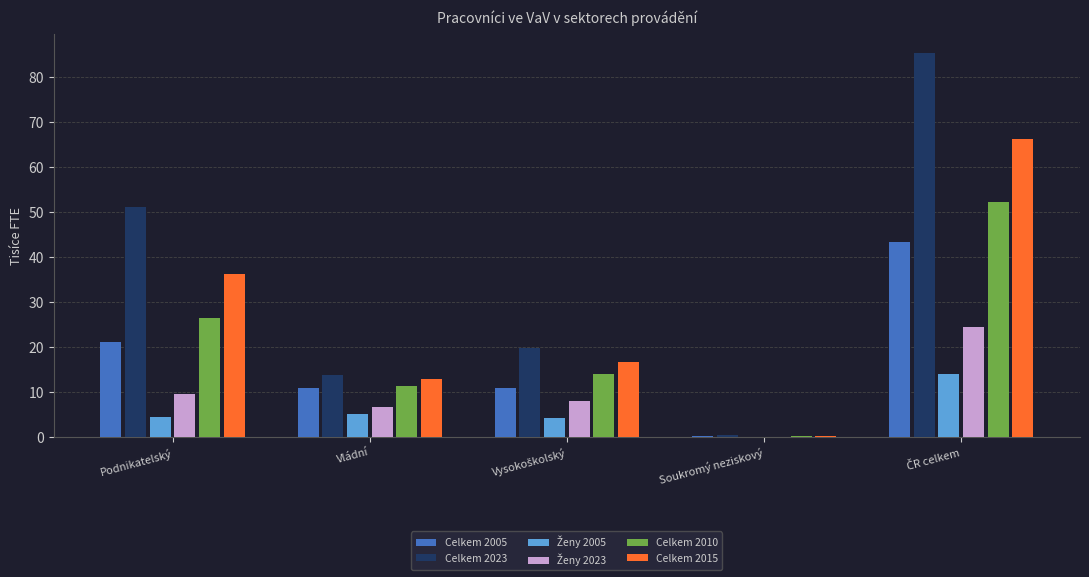

How many categories are shown in the chart?

5